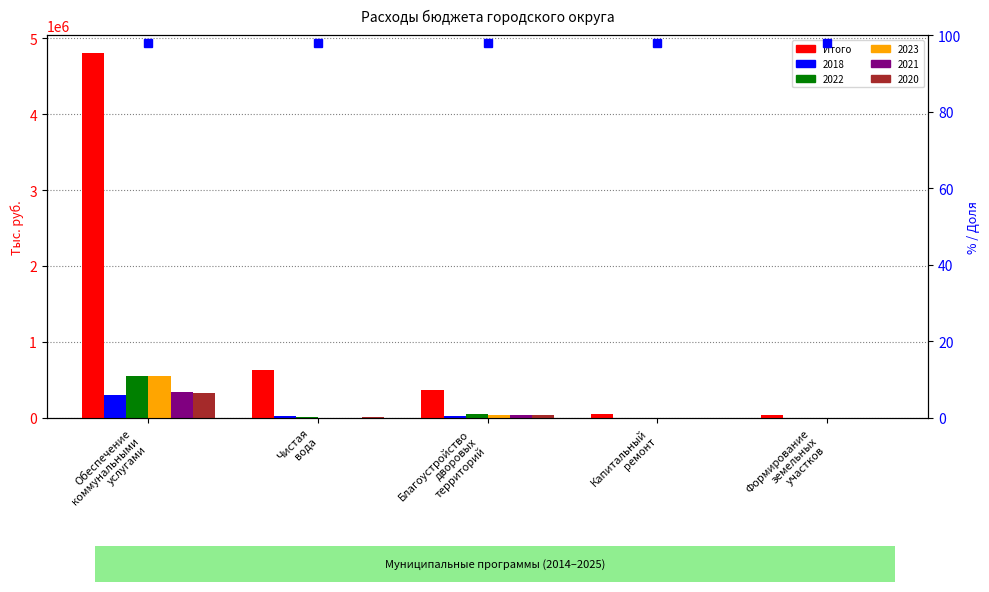

What is the difference between the second highest and minimum values?

591423.7